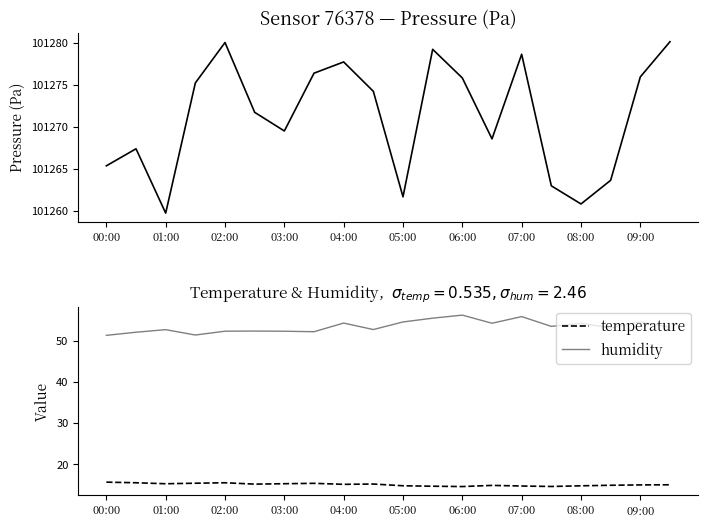

What is the average value of the temperature series?

15.1